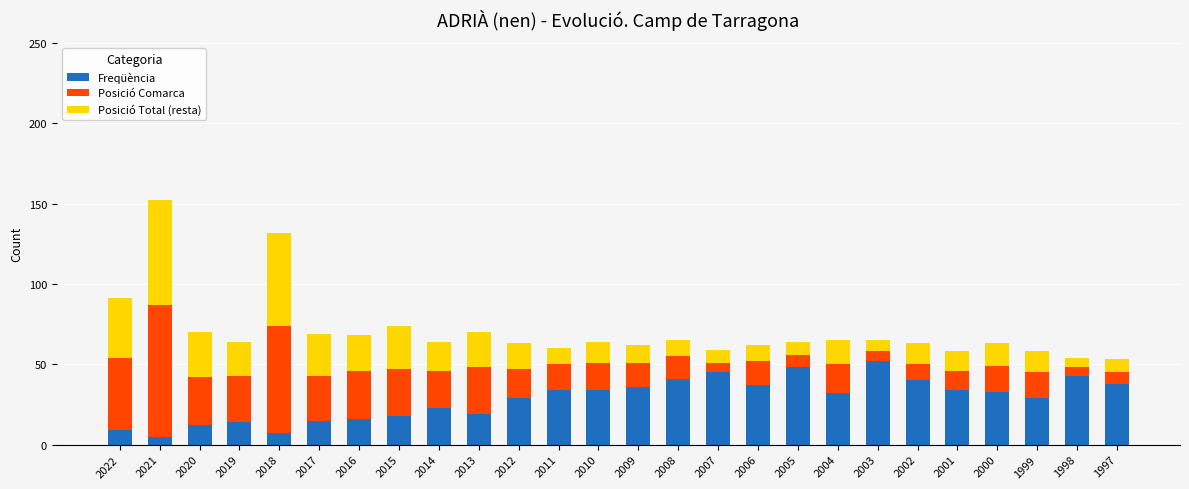

What is the total value across all series at 2012?

63